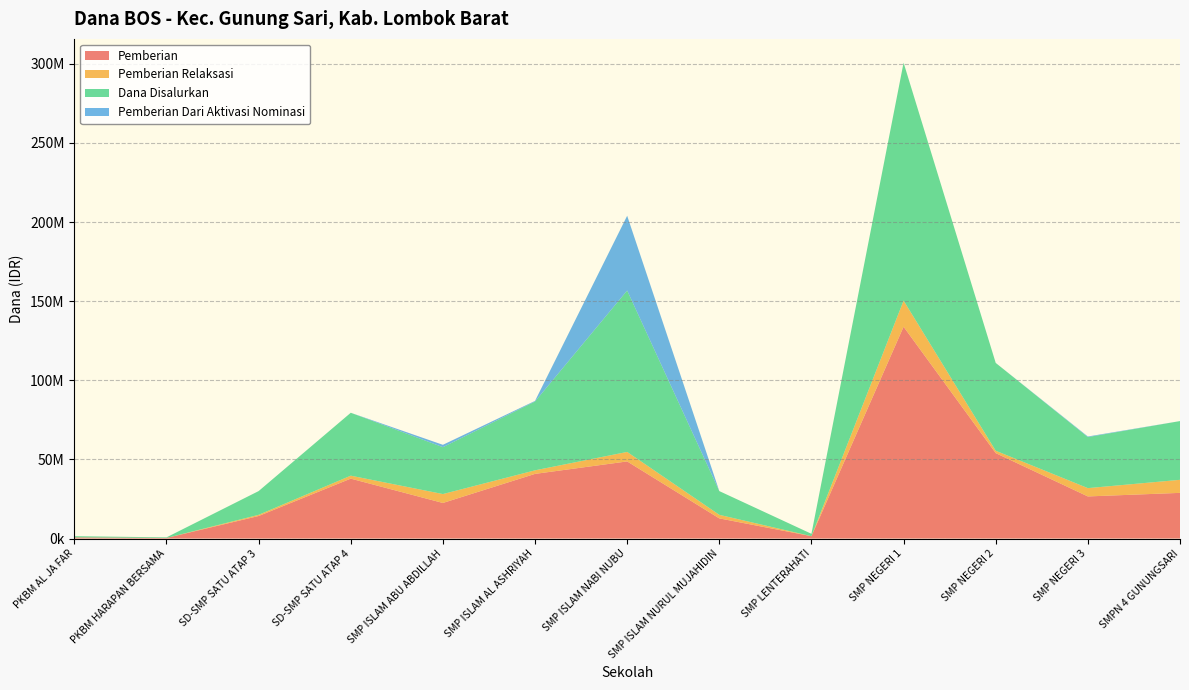

Reading left to right, what are all the values shown in this chart?

Pemberian: 750000	375000	14250000	37875000	22500000	40875000	48750000	12750000	1500000	133875000	54000000	26625000	28875000
Pemberian Relaksasi: 0	0	750000	1875000	5625000	2250000	6000000	2250000	0	16500000	1500000	5250000	8250000
Dana Disalurkan: 750000	375000	15000000	39750000	29625000	43500000	102000000	15000000	1500000	150375000	55500000	32250000	37125000
Pemberian Dari Aktivasi Nominasi: 0	0	0	0	1500000	375000	47250000	0	0	0	0	375000	0